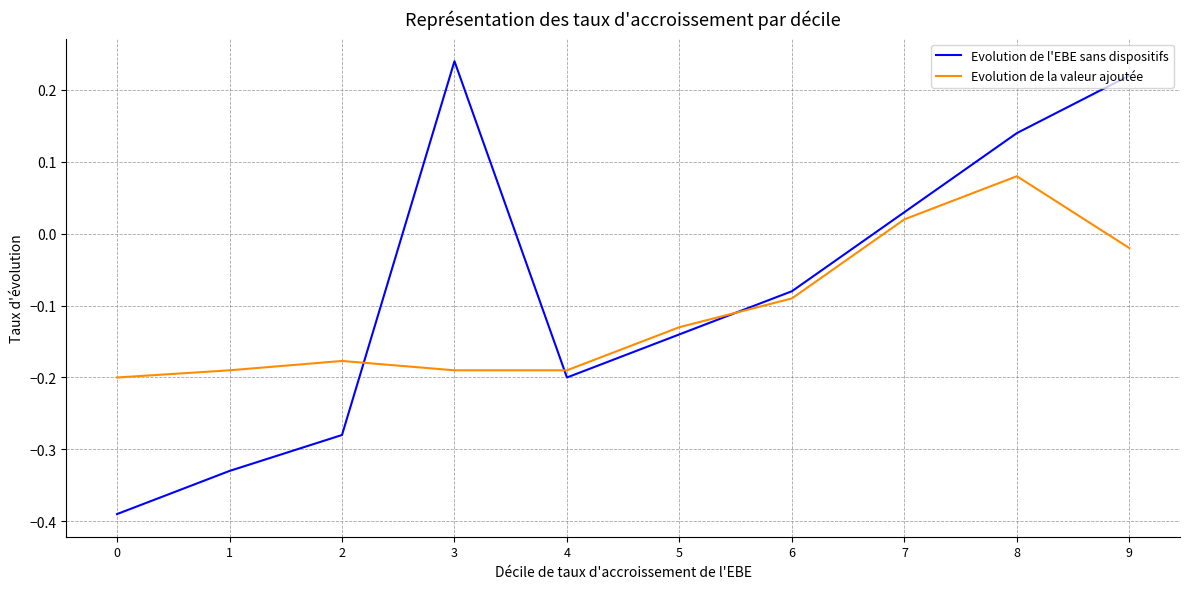

Which series has the widest spread of values?

Evolution de l'EBE sans dispositifs